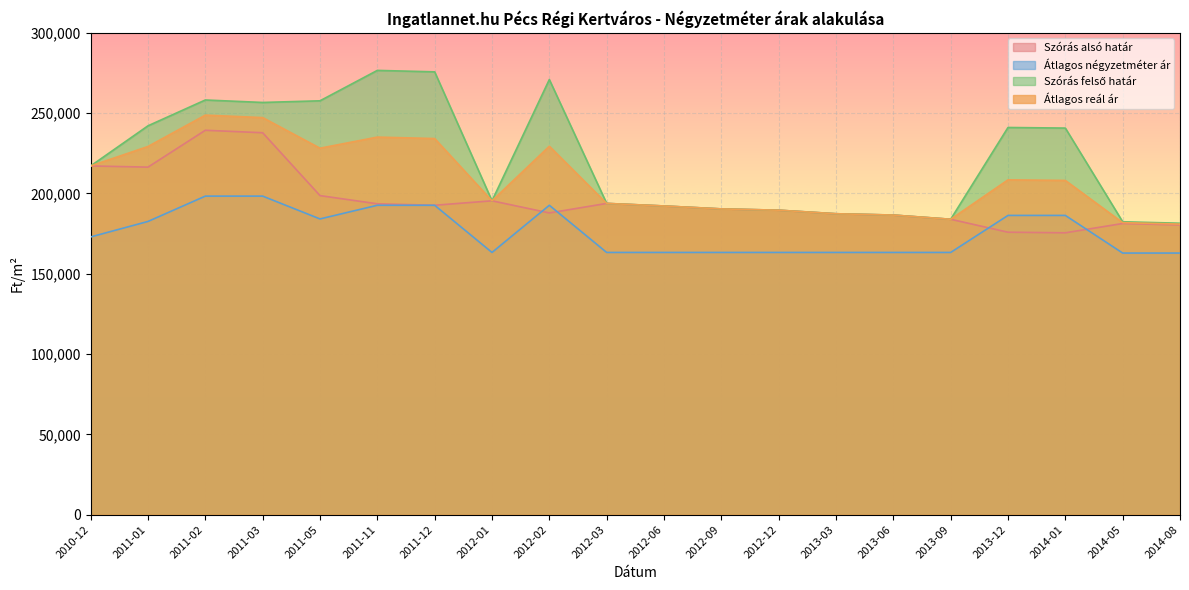

In Átlagos négyzetméter ár, how many points are lower than both neighbors (excluding endpoints)?

2